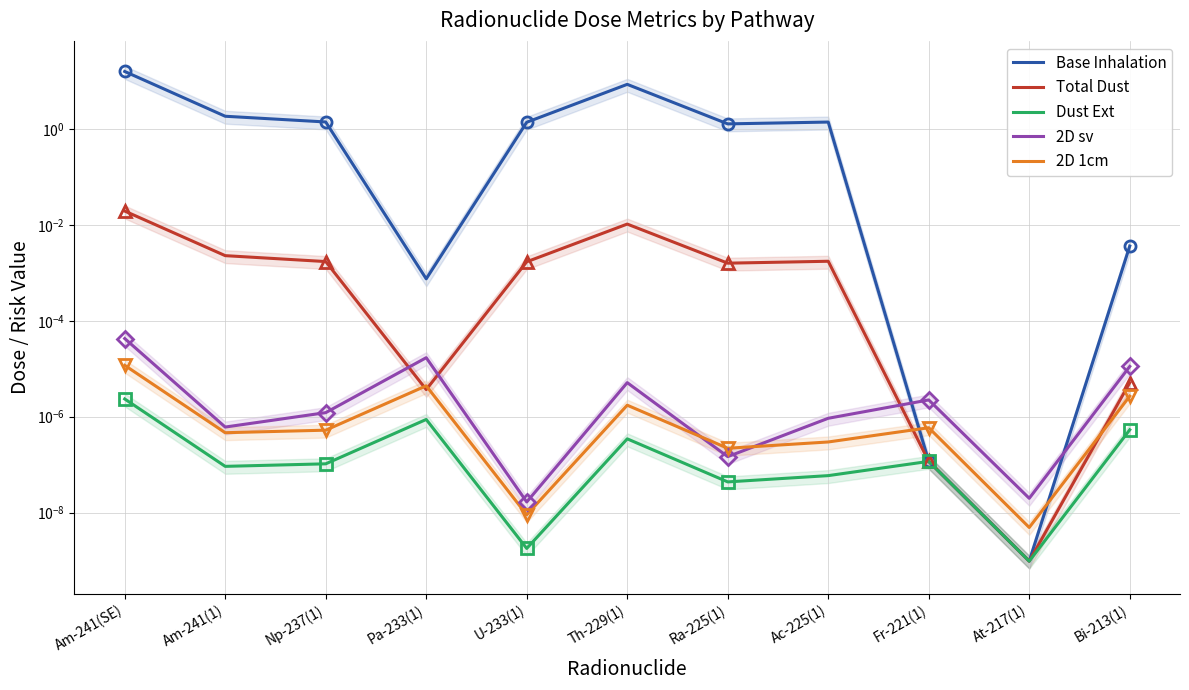

At which label is Total Dust closest to 0?

At-217(1)